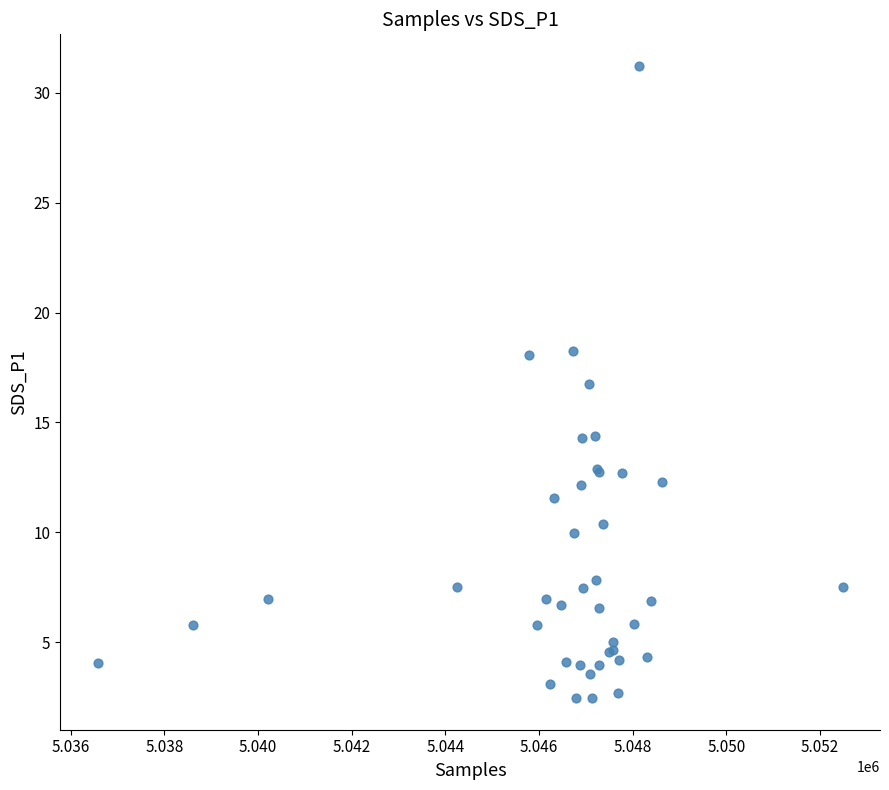

What Y value in the scatter plot is closest to 16?

16.8